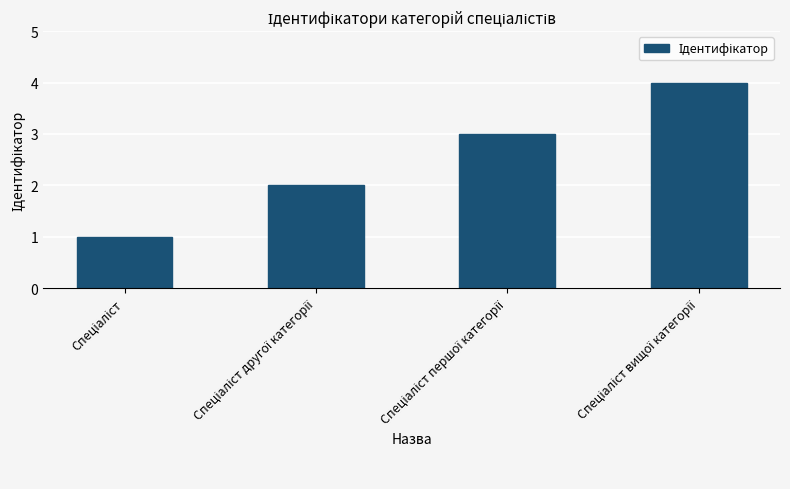

What is the maximum value shown in the chart?

4